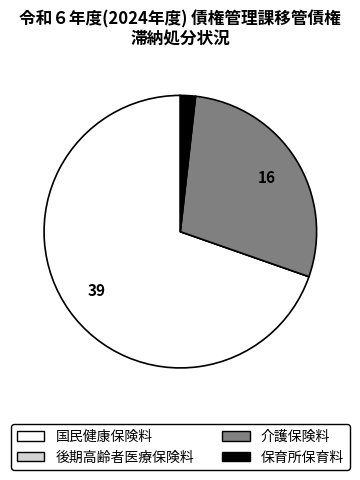

Does 国民健康保険料 account for over 50% of the chart?

Yes